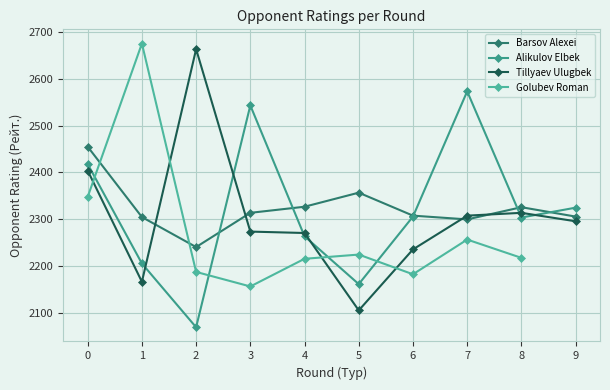

What is the approximate value of Tillyaev Ulugbek at 0, to the nearest 50?

2400